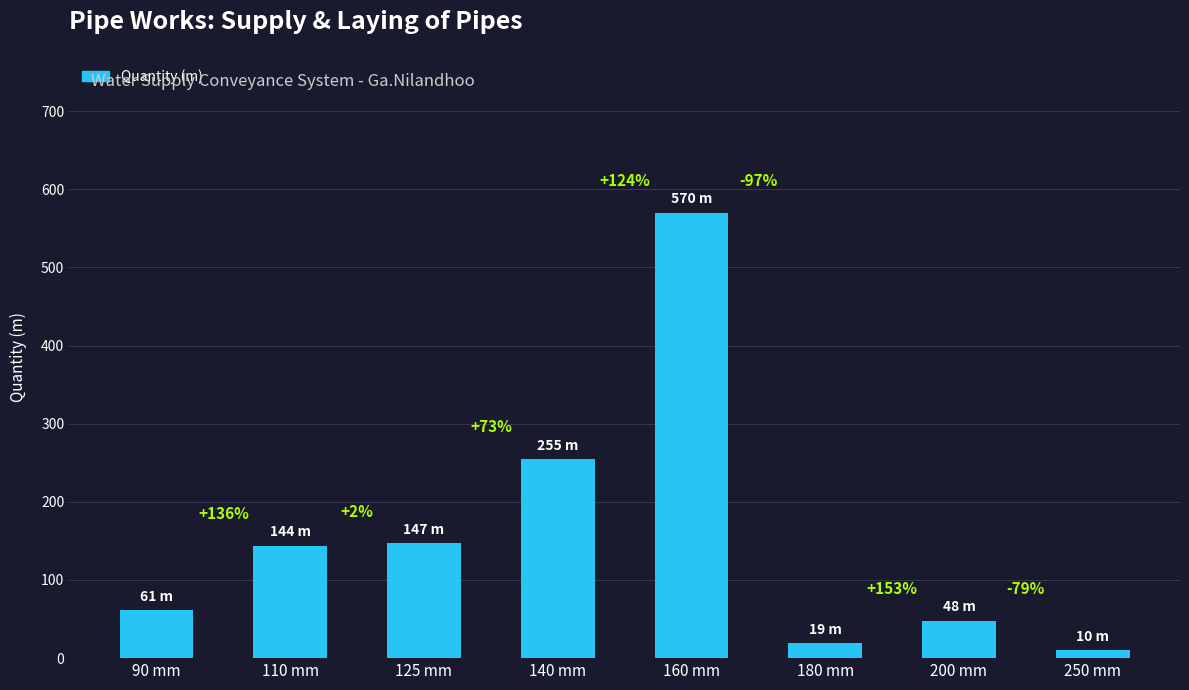

What is the change in value from 110 mm to 200 mm?

-96